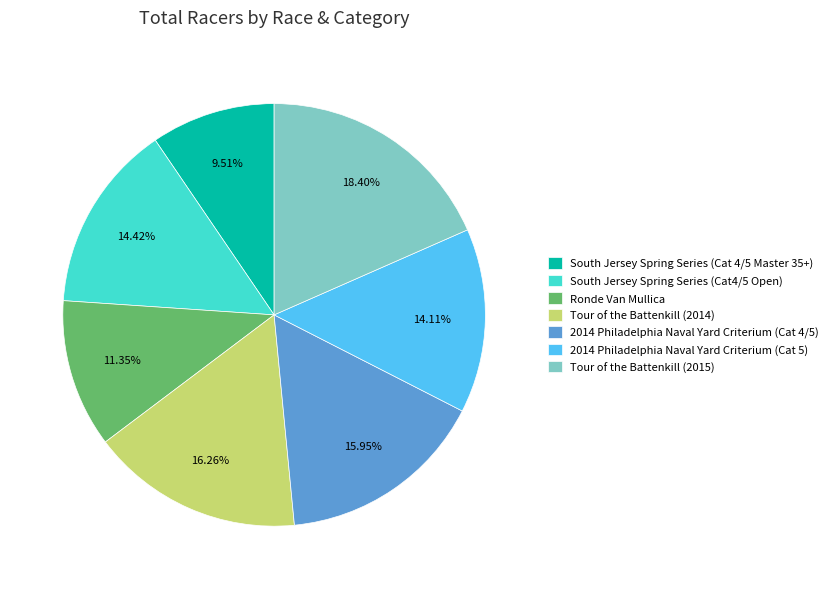

Does Tour of the Battenkill (2015) represent more than half of the total?

No